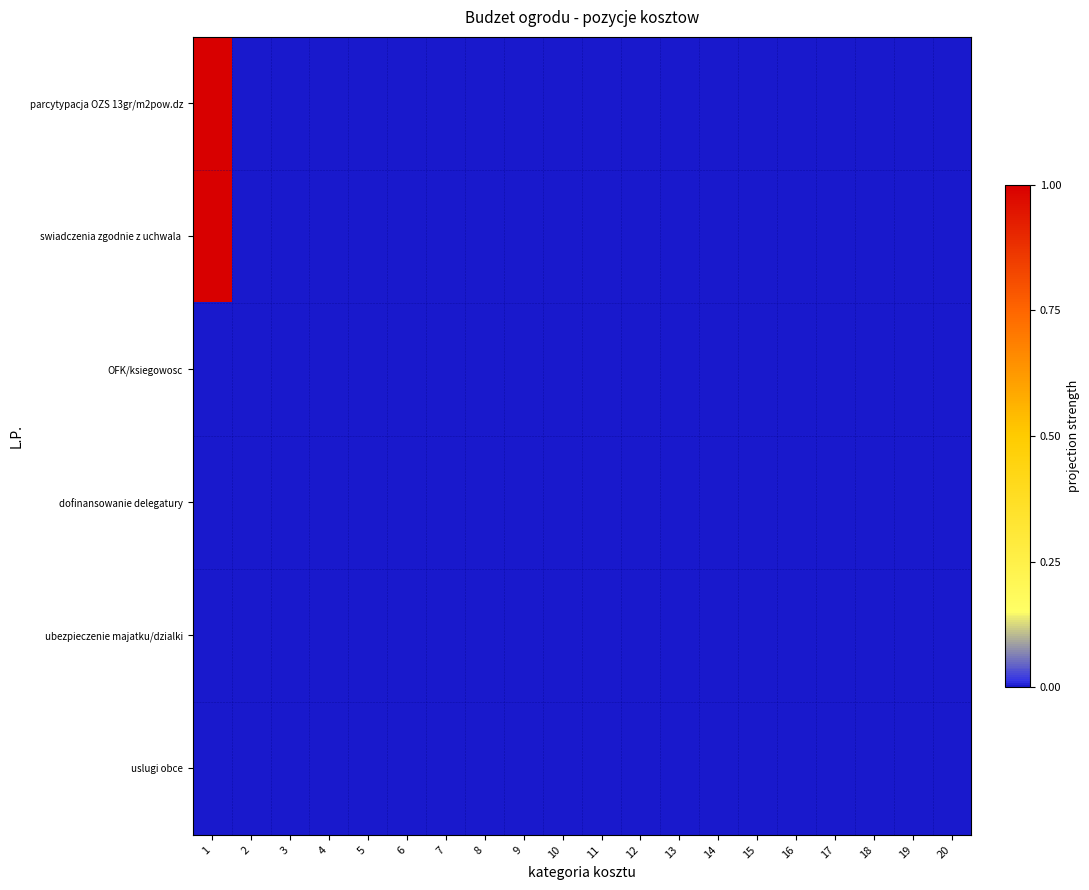

At which category does the chart reach its minimum across all series?

2